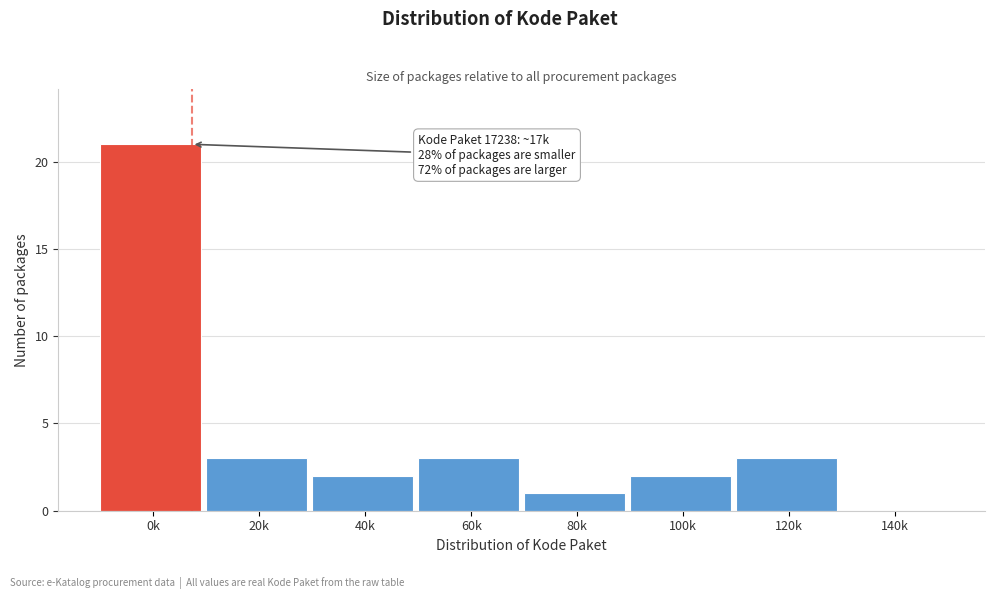

Reading left to right, list all the values displayed in this chart.

0k=21	20k=3	40k=2	60k=3	80k=1	100k=2	120k=3	140k=0